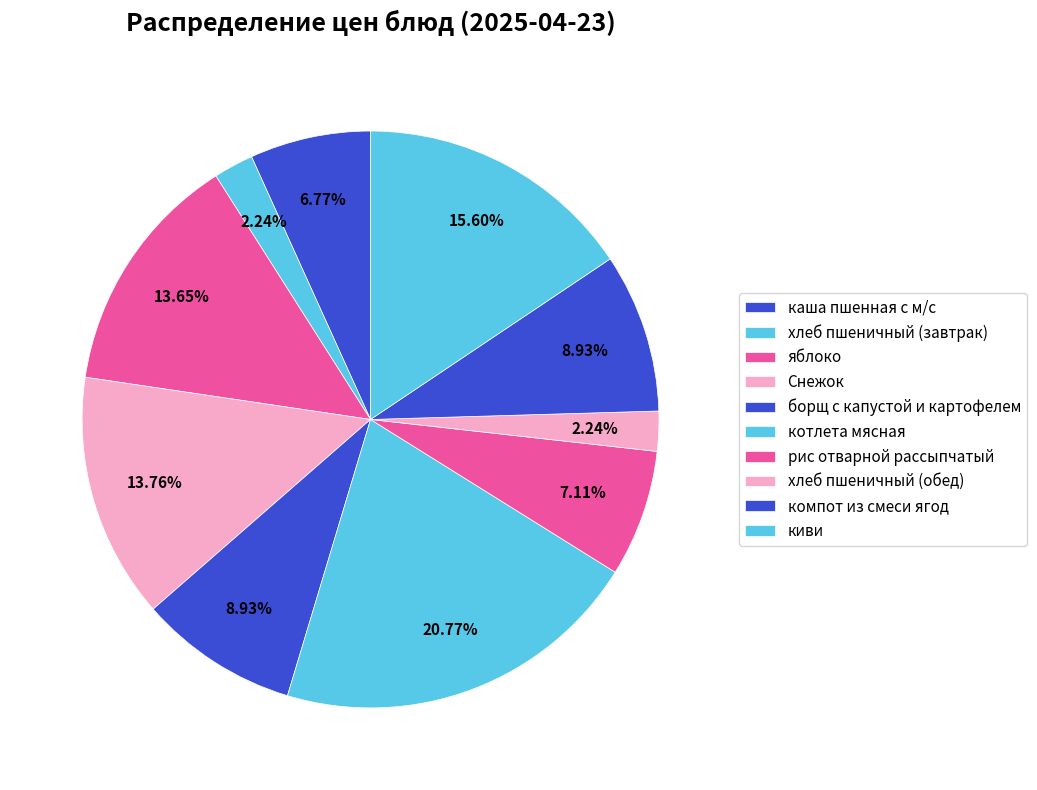

What is the smallest slice in the pie chart?

хлеб пшеничный (завтрак)